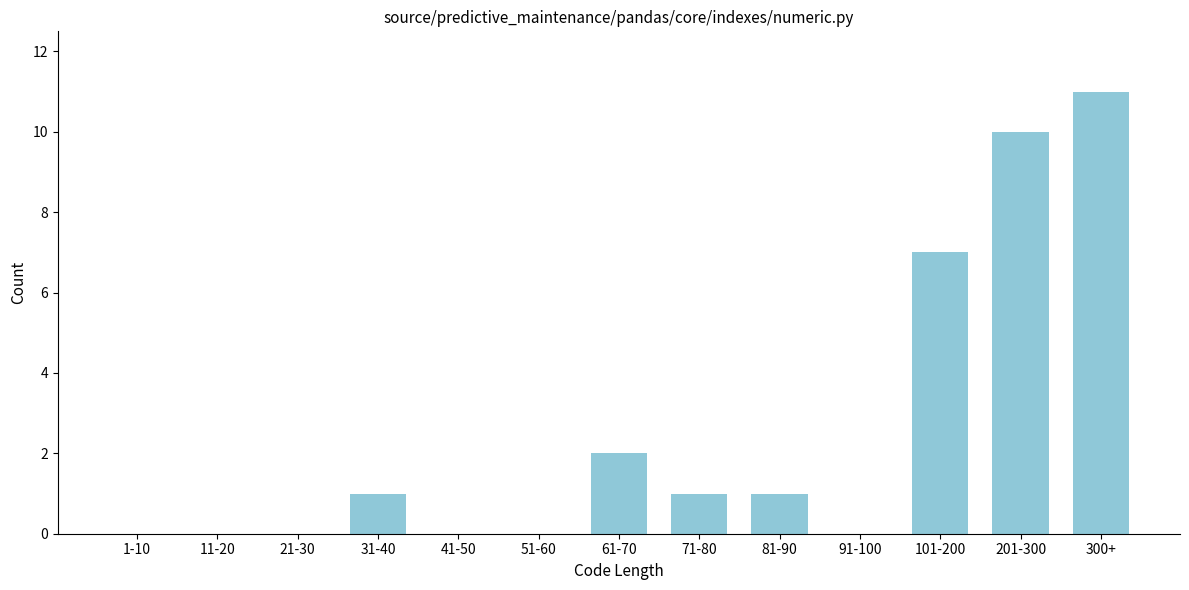

Reading left to right, transcribe all the data shown in this chart.

1-10=0	11-20=0	21-30=0	31-40=1	41-50=0	51-60=0	61-70=2	71-80=1	81-90=1	91-100=0	101-200=7	201-300=10	300+=11